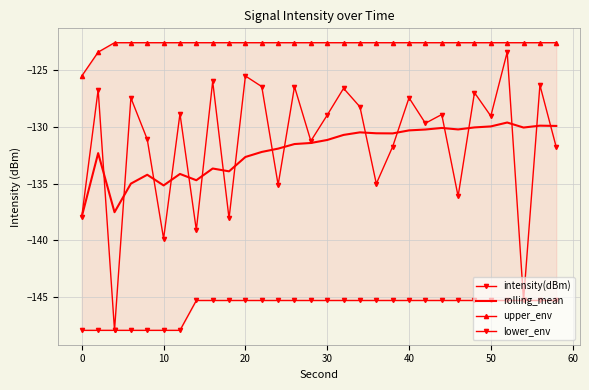

How many distinct data groups are displayed?

4